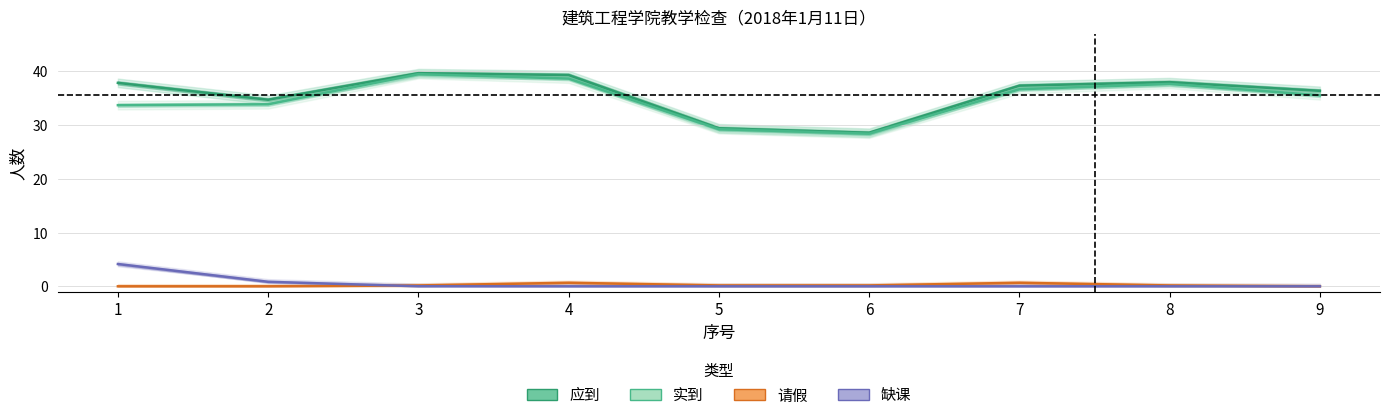

Between 1 and 5, which is larger?

1